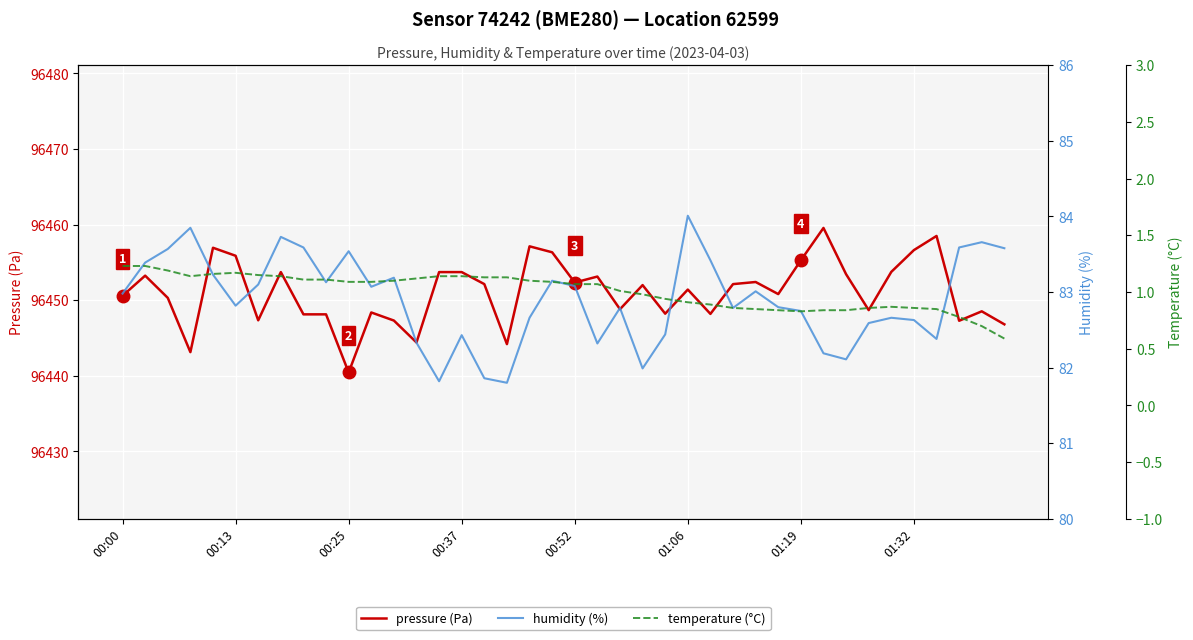

How many distinct data groups are displayed?

3